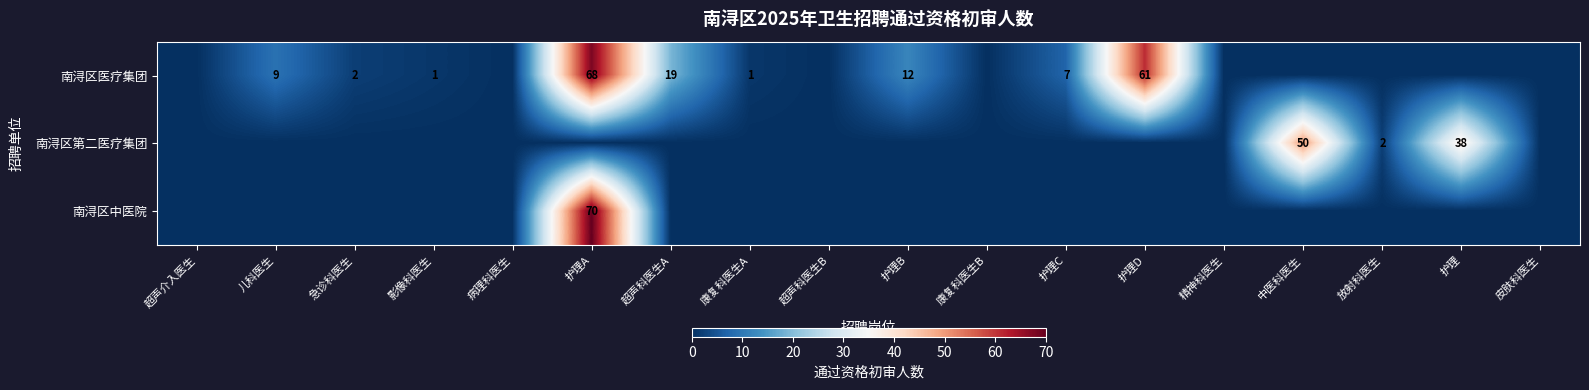

Is the value of 南浔区中医院 at 护理A greater than the value of 南浔区医疗集团 at 急诊科医生?

Yes